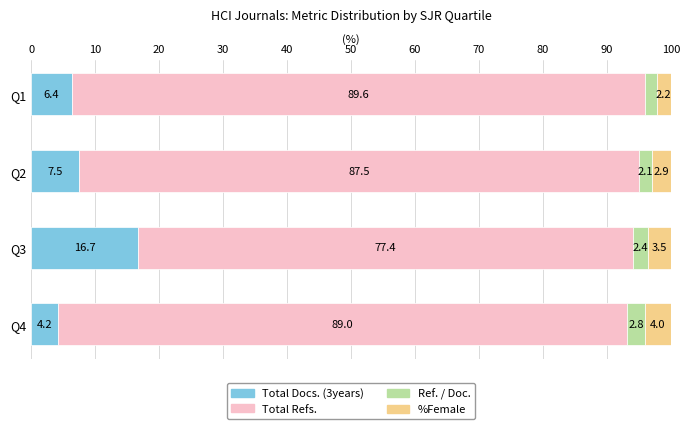

The Total Docs. (3years) series shows 16.7 at Q3. True or false?

True